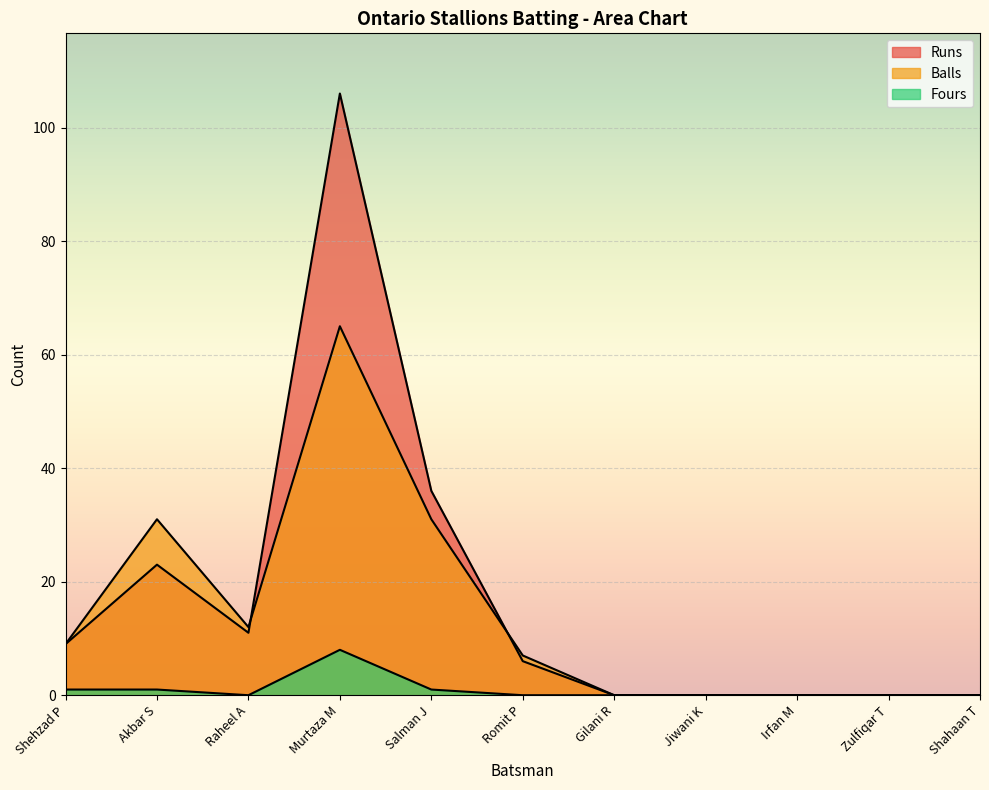

The Balls series shows 21 at Zulfiqar T. True or false?

False